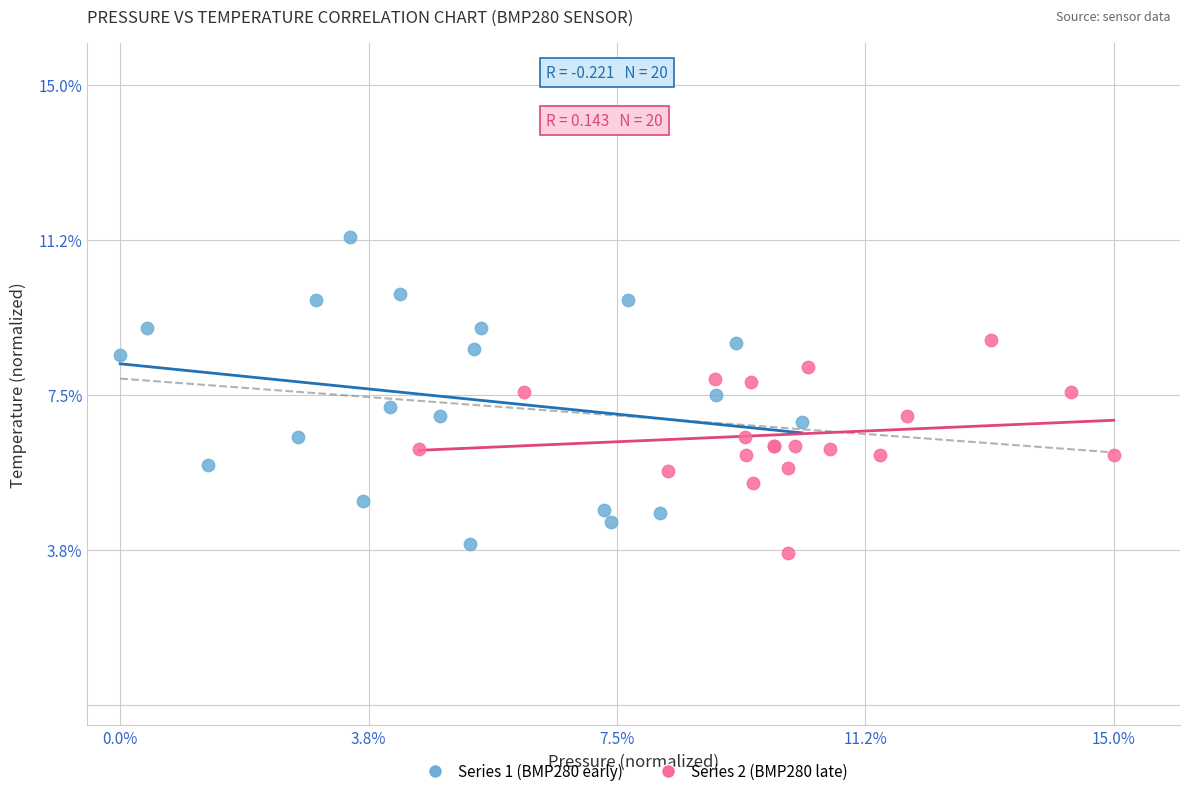

Which series contains the lowest Y value?

Series 2 (BMP280 late)